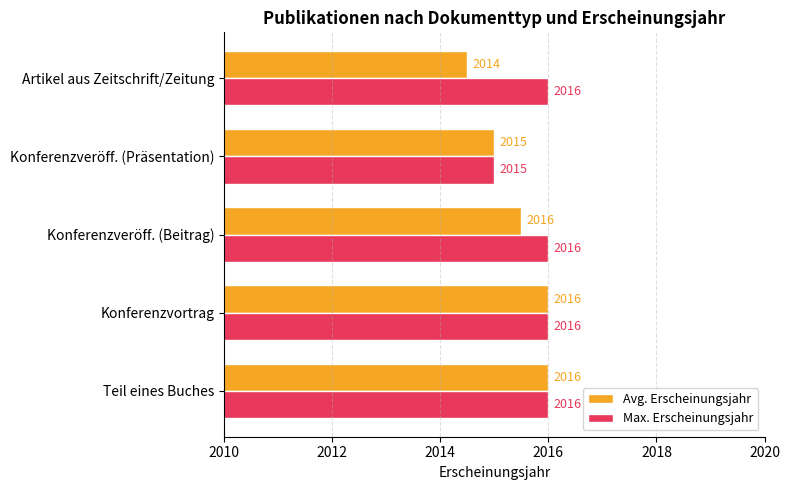

Which series has the widest spread of values?

Avg. Erscheinungsjahr